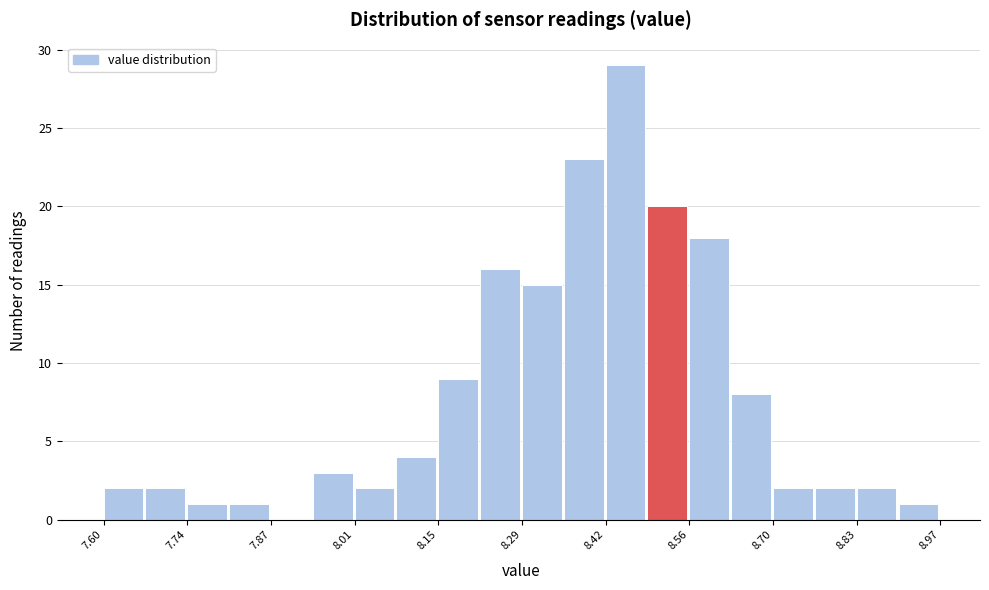

Read against the x-axis, roughly where is the centre of the tallest bar?

8.46